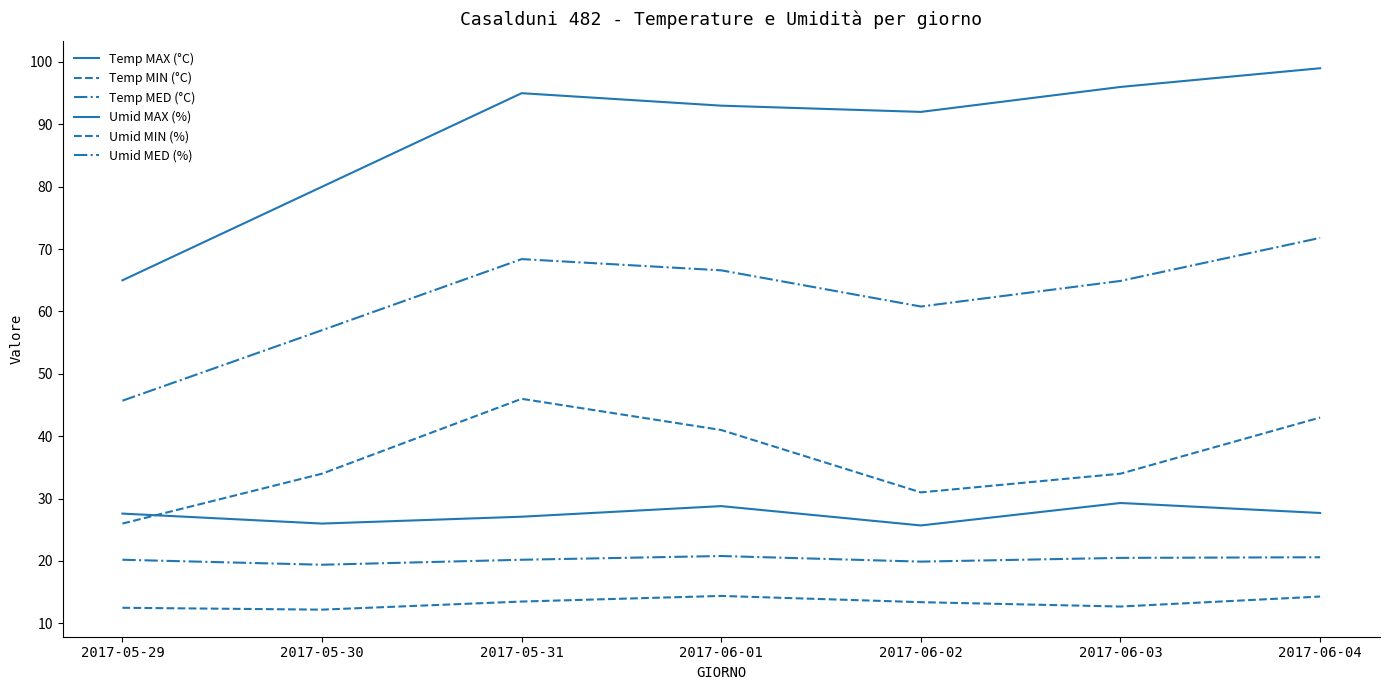

Is it true that Umid MED (%) equals 89.5 at 2017-05-31?

False